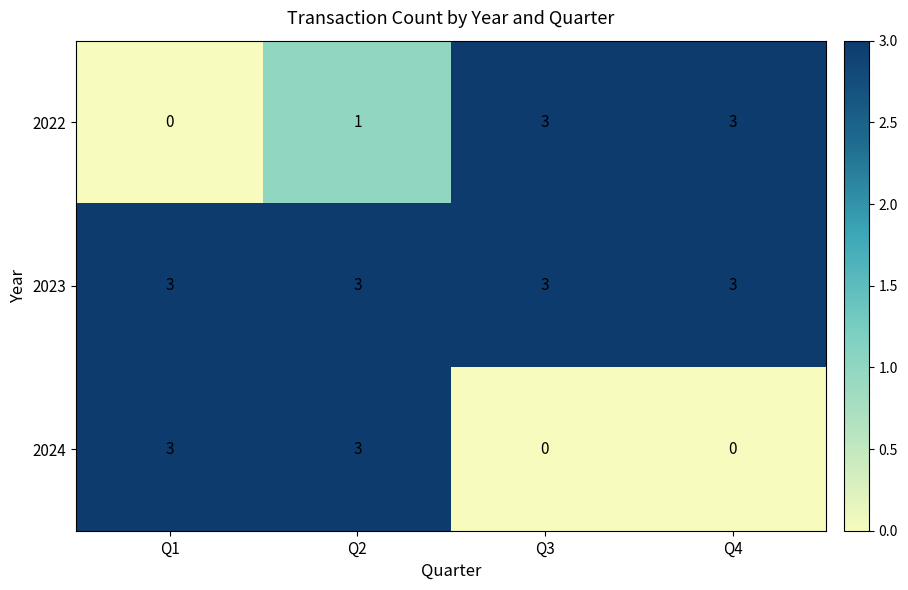

How many positive values does the 2024 series have?

2